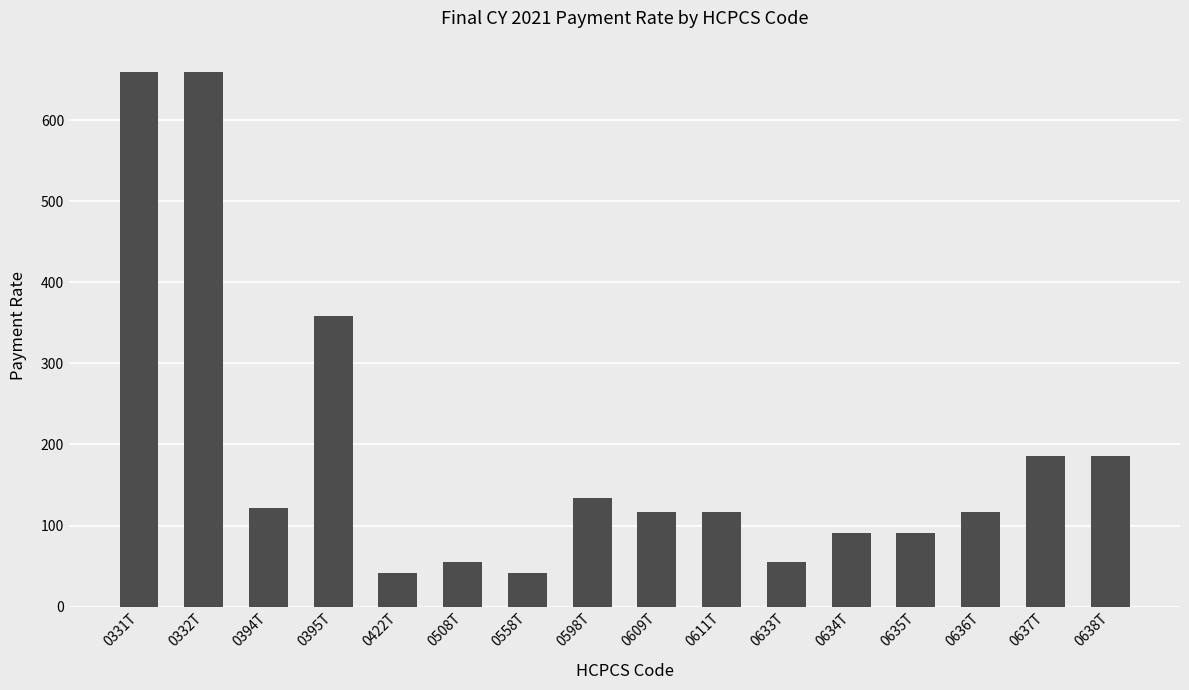

Where is the data nearest to the value 350?

0395T